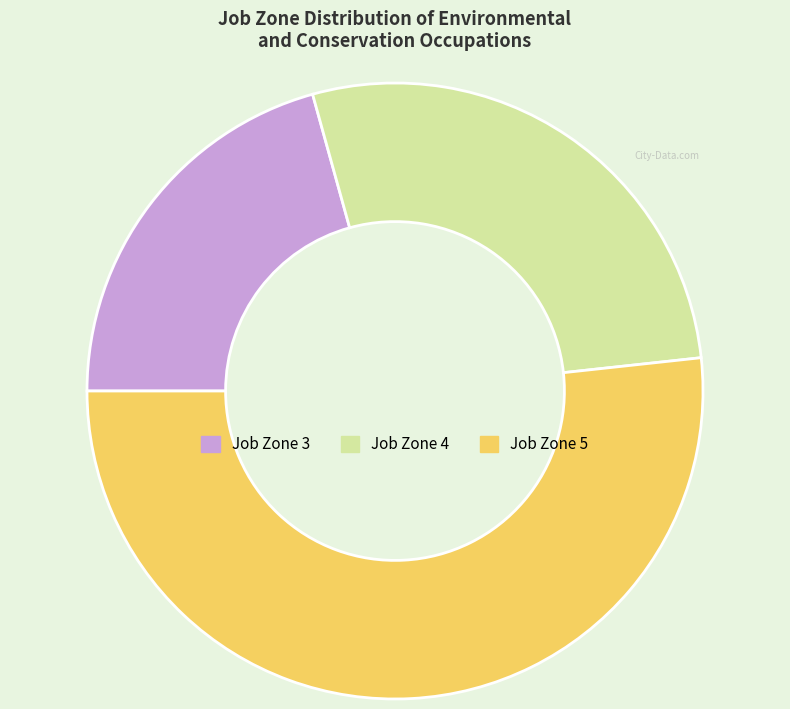

Is there any slice that represents more than half of the pie?

Yes